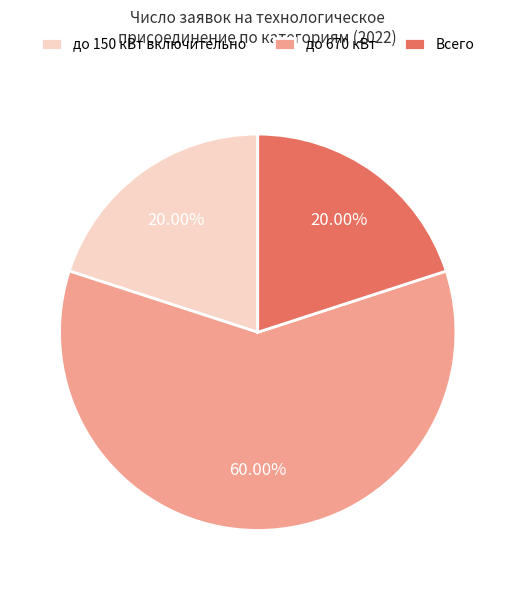

Do Всего and до 150 кВт включительно together represent more than half of the pie?

No